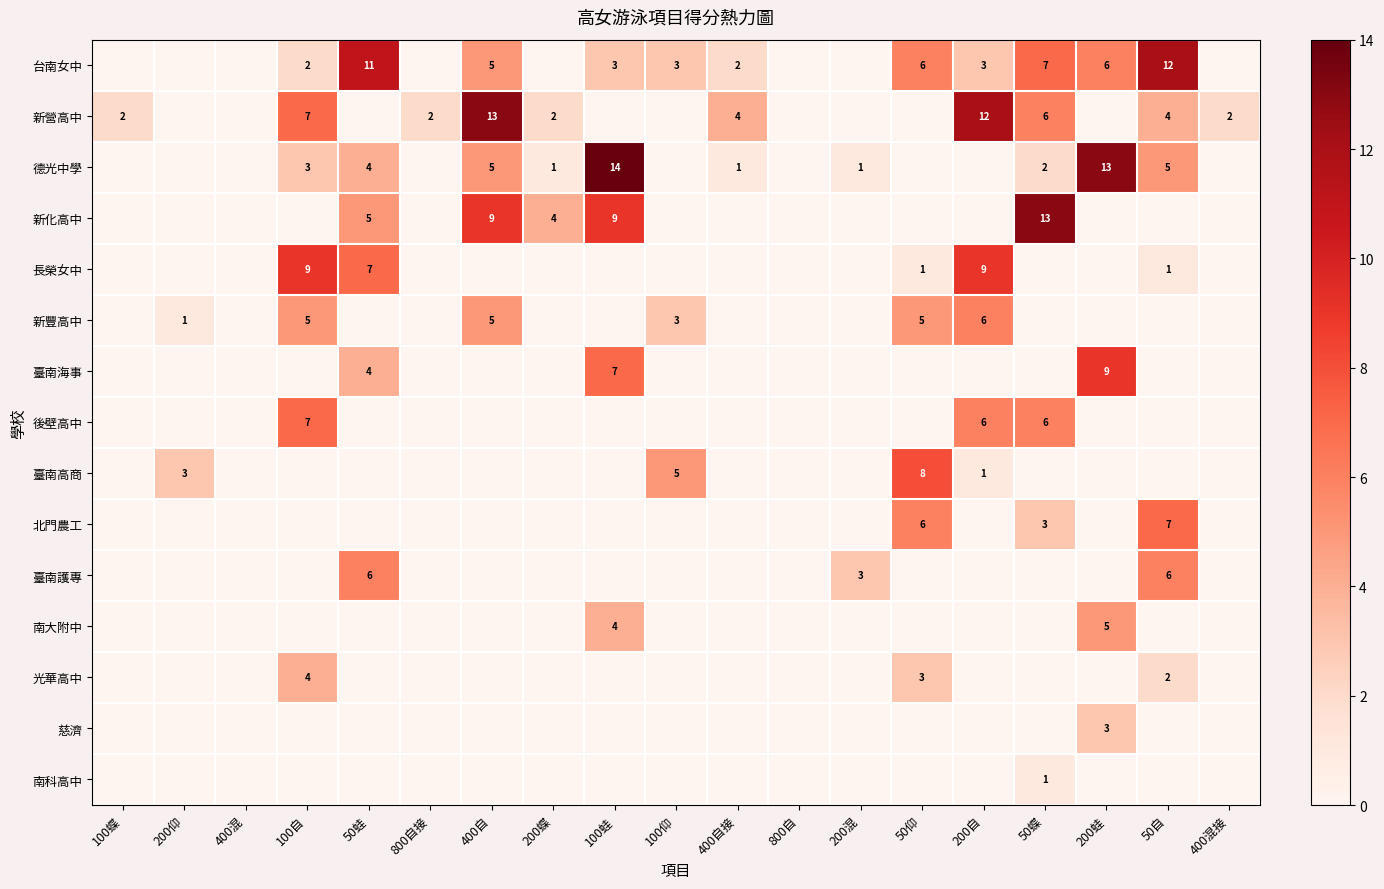

Is it true that 台南女中 equals 7 at 400自?

False